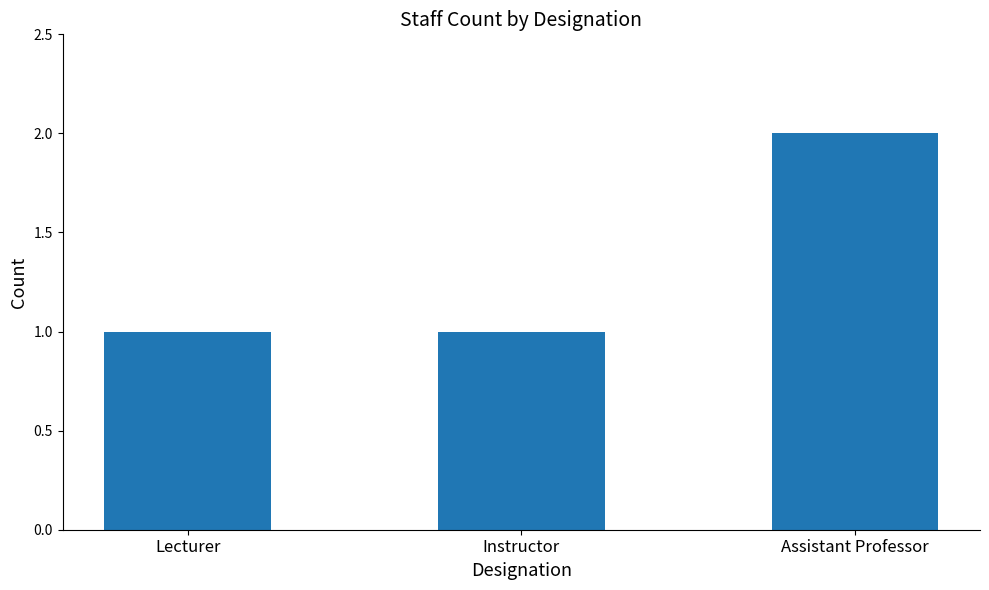

Reading left to right, transcribe all the data shown in this chart.

1	1	2